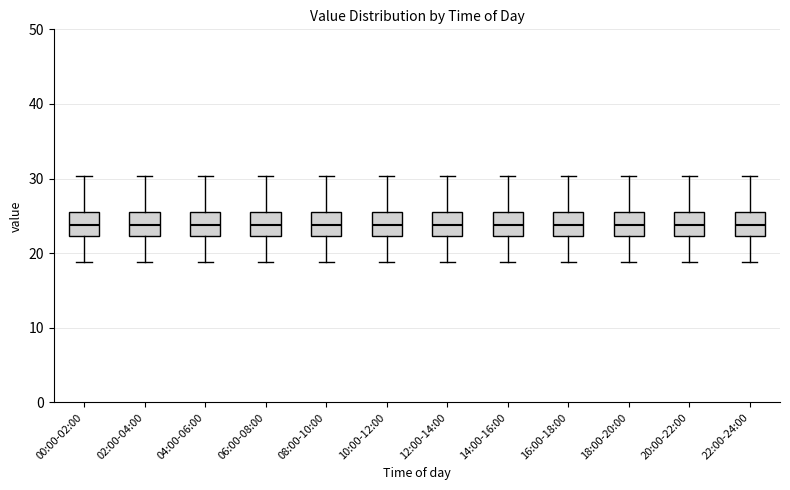

Where is the upper edge of the box for 10:00-12:00 on the y-axis? The values are not printed on the chart, so give them approximately, as read against the axis.

26